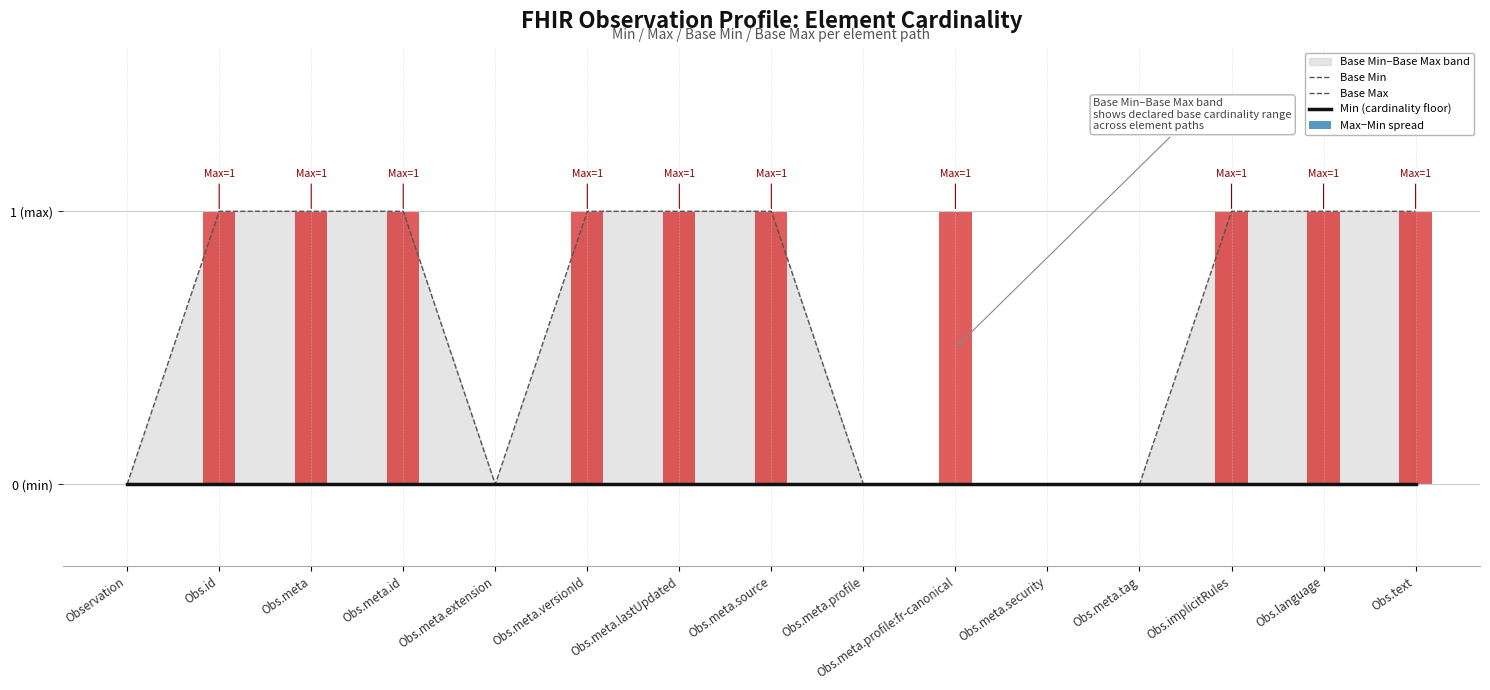

What is the difference between the maximum and minimum values in the Base Max series?

1